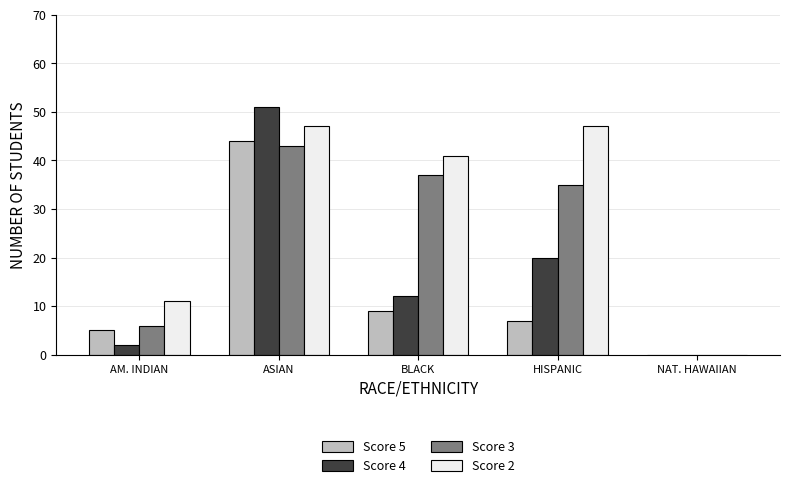

What is the maximum value shown in the chart?

51